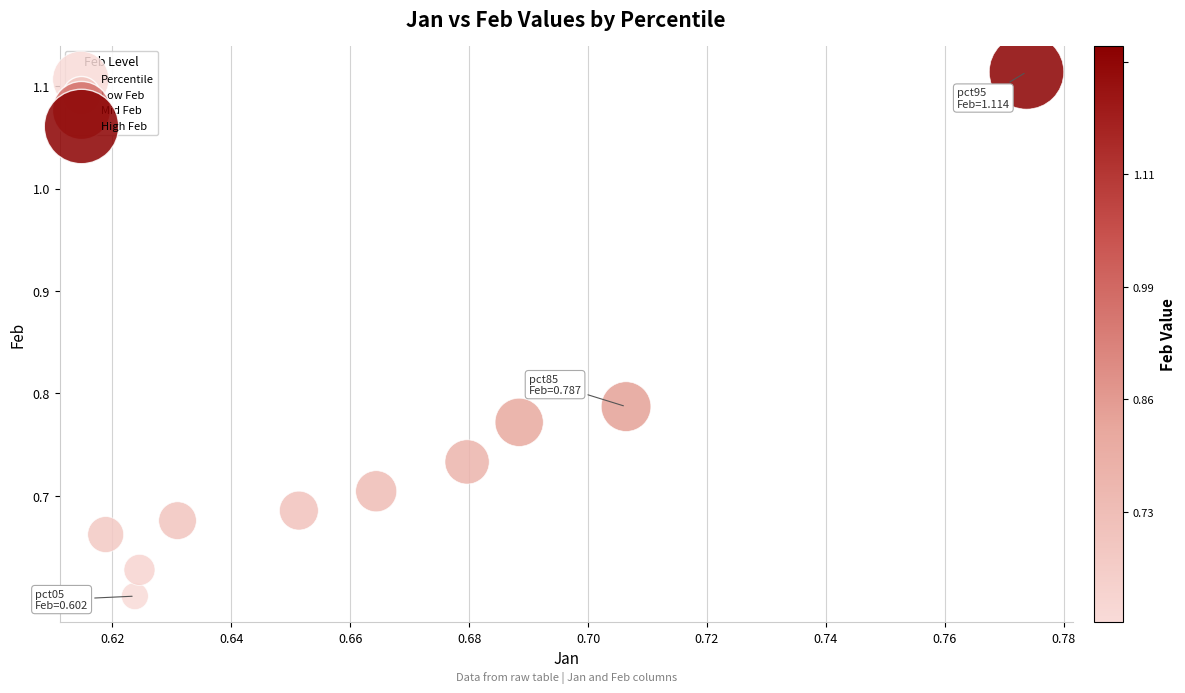

What is the range of Y values (max minus min)?

0.5